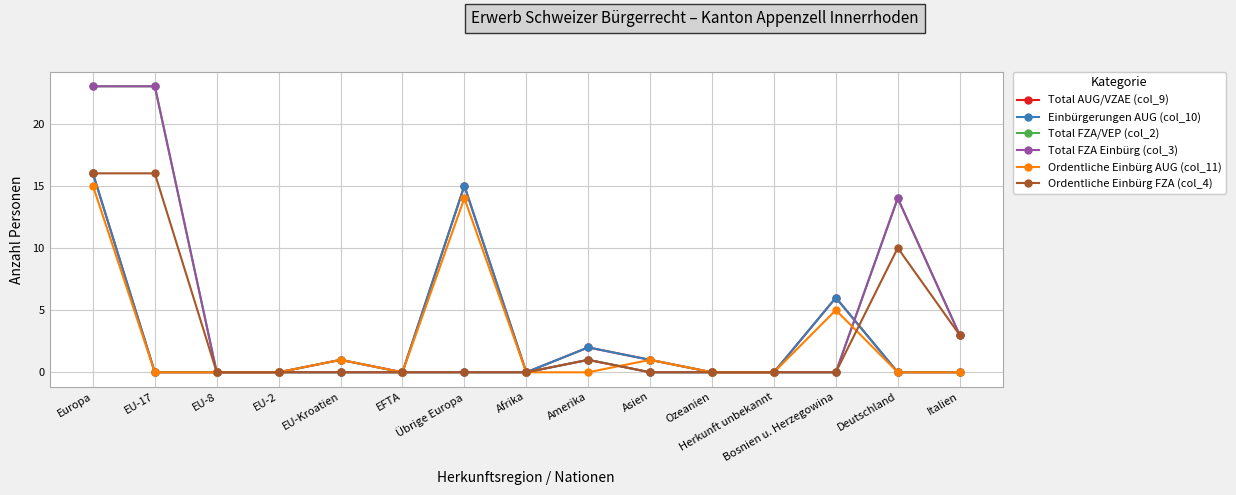

Reading left to right, what are all the values shown in this chart?

Total AUG/VZAE (col_9): 16	0	0	0	1	0	15	0	2	1	0	0	6	0	0
Einbürgerungen AUG (col_10): 16	0	0	0	1	0	15	0	2	1	0	0	6	0	0
Total FZA/VEP (col_2): 23	23	0	0	0	0	0	0	1	0	0	0	0	14	3
Total FZA Einbürg (col_3): 23	23	0	0	0	0	0	0	1	0	0	0	0	14	3
Ordentliche Einbürg AUG (col_11): 15	0	0	0	1	0	14	0	0	1	0	0	5	0	0
Ordentliche Einbürg FZA (col_4): 16	16	0	0	0	0	0	0	1	0	0	0	0	10	3